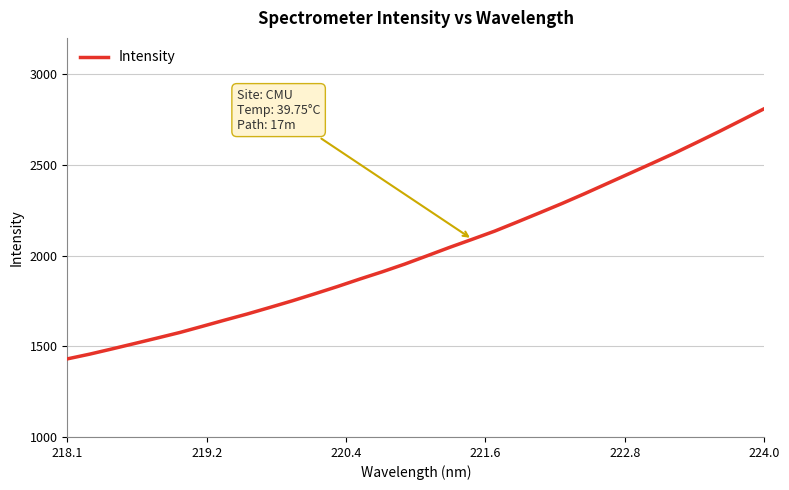

What is the difference between the maximum and minimum values?

1379.5